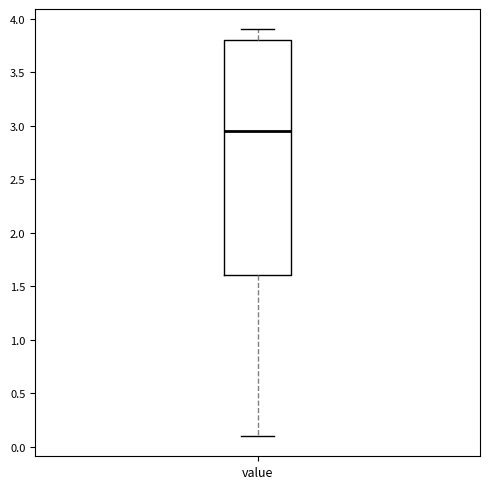

Read this box plot against the y-axis: the position of the median line, the range covered by the box, and the ends of both whiskers. The values are not printed on the chart, so give them approximately, as read against the axis.

median 2.95, box 1.60 to 3.80, whiskers 0.10 to 3.90